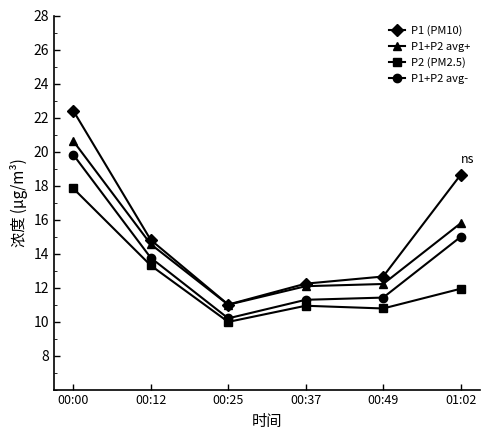

List the series in order of their overall mean, highest first.

P1 (PM10), P1+P2 avg+, P1+P2 avg-, P2 (PM2.5)